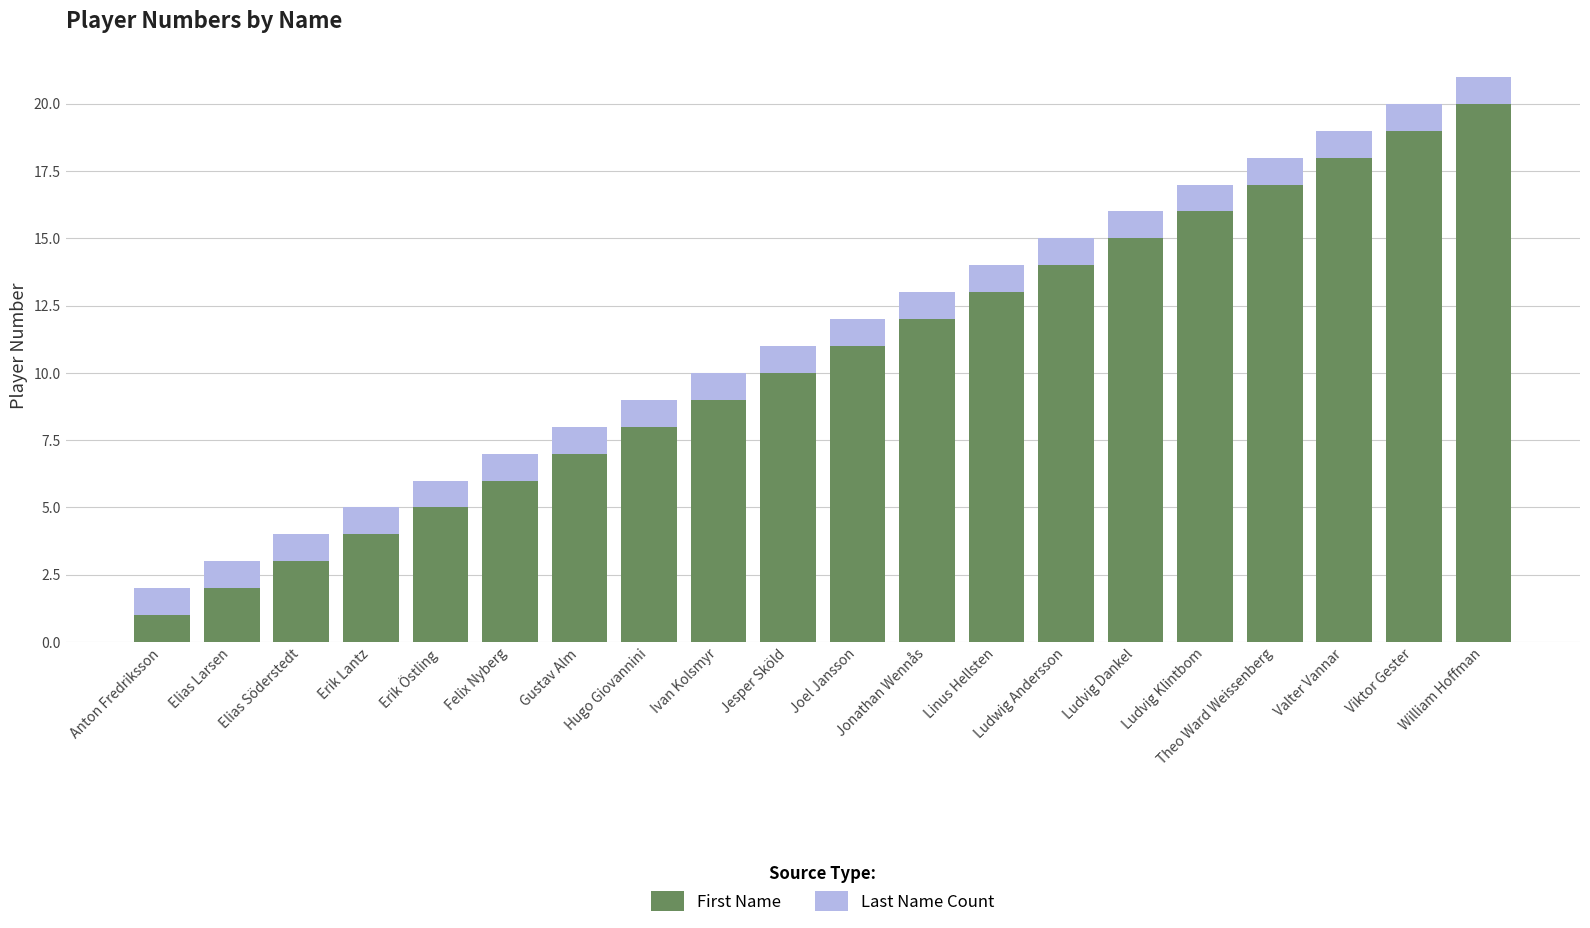

At which category is the sum across all series the highest?

William Hoffman